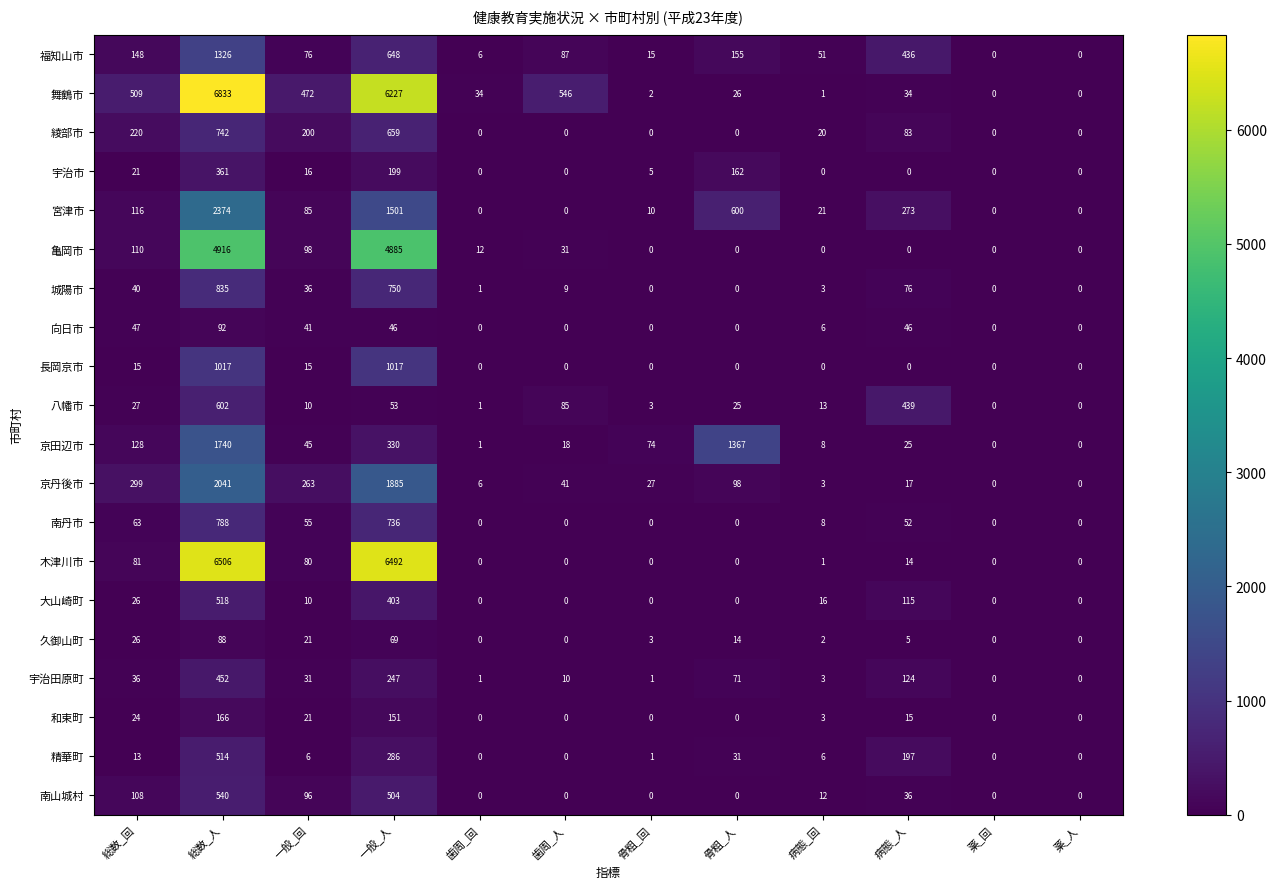

Is it true that 宇治市 equals 0 at 病態_回?

True